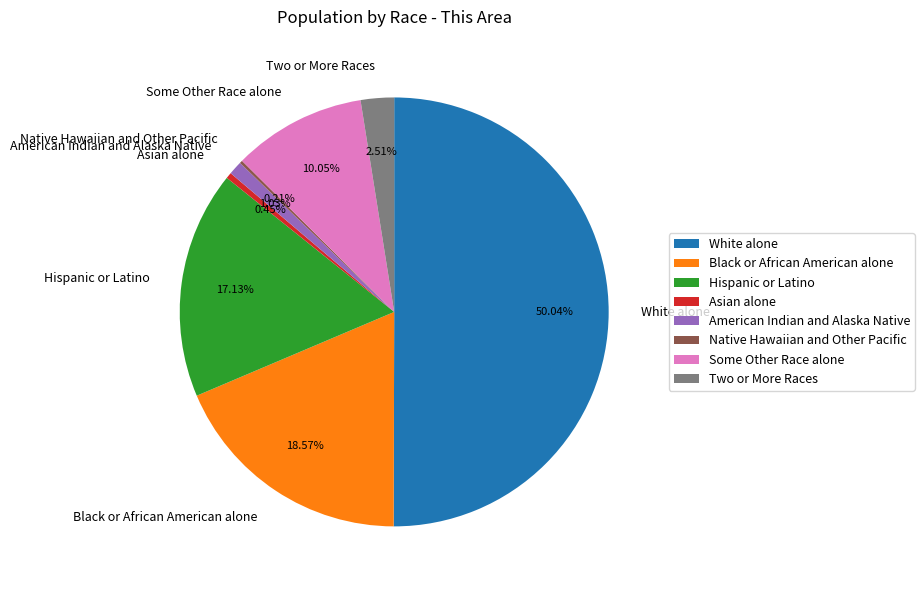

Do White alone and American Indian and Alaska Native together represent more than half of the pie?

Yes